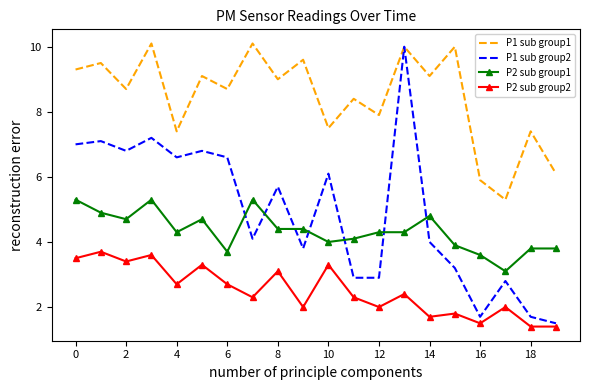

What is the lowest value of the P1 sub group2 series?

1.5